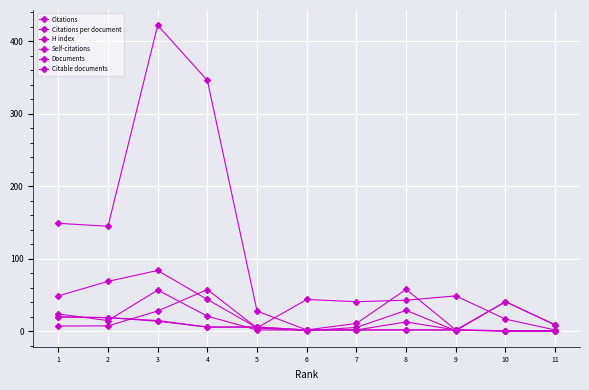

True or false: Self-citations and Citations cross at least once.

False